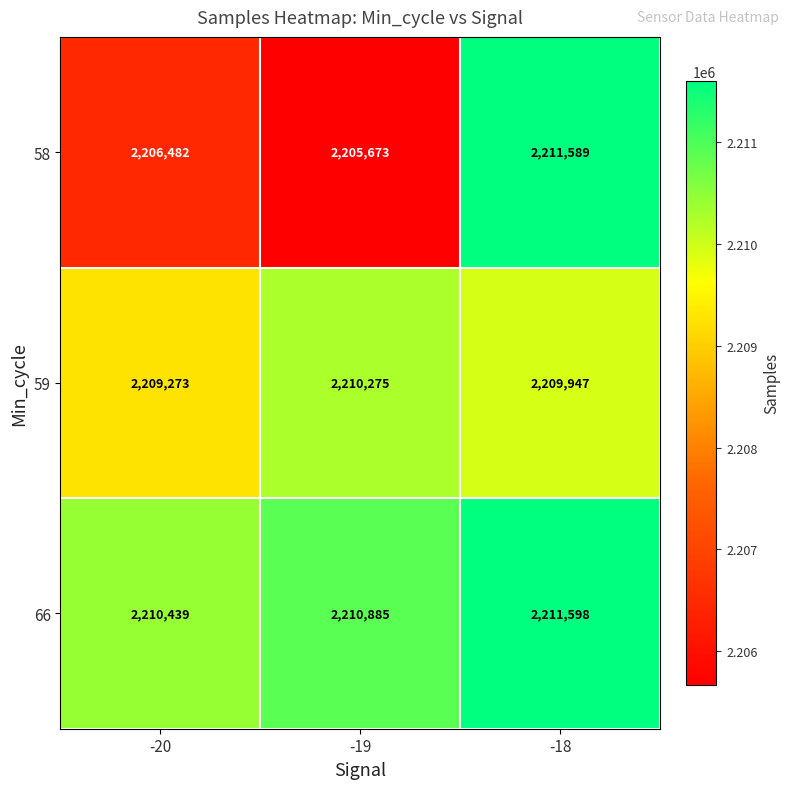

Reading right to left, extract all data points from this chart.

58: 2211589	2205673	2206482
59: 2209947	2210275	2209273
66: 2211598	2210885	2210439